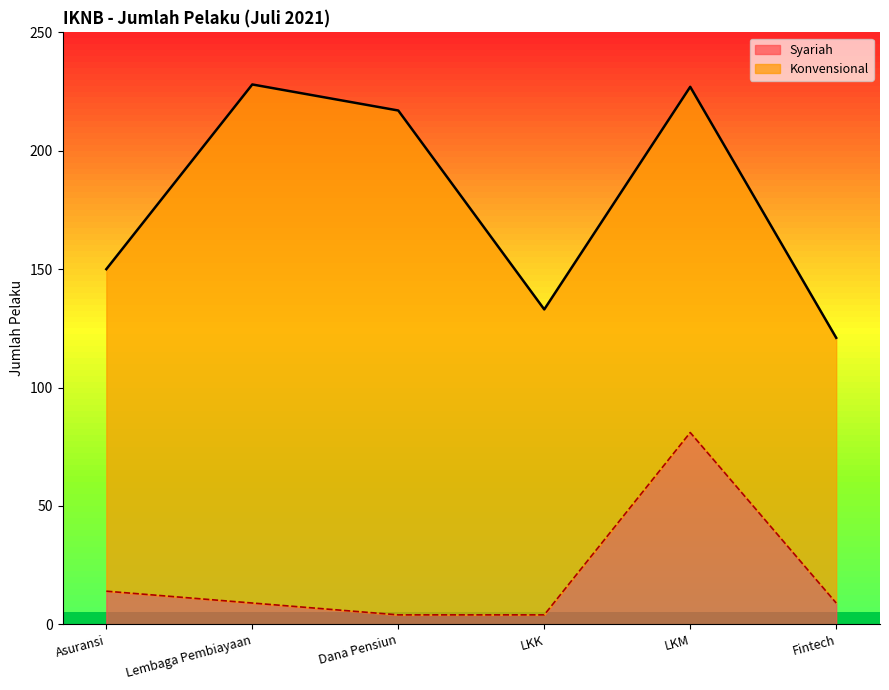

What is the minimum value shown in the chart?

4